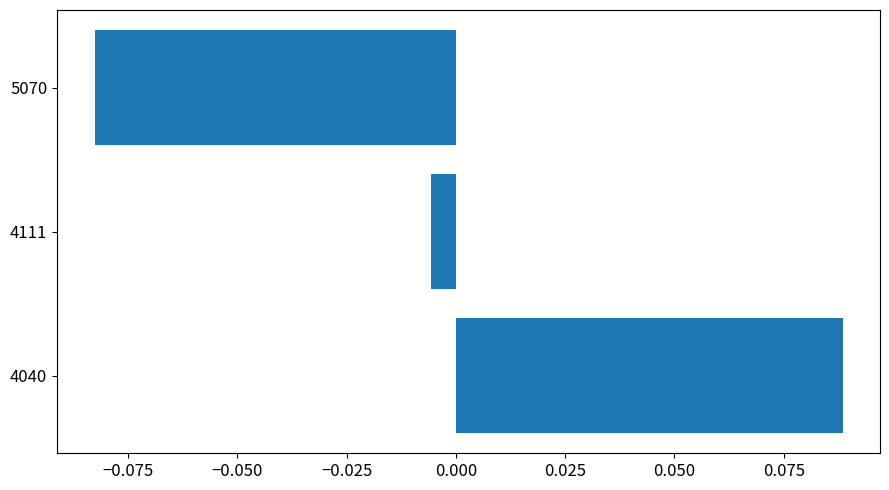

Which has a higher value, 4040 or 4111?

4040